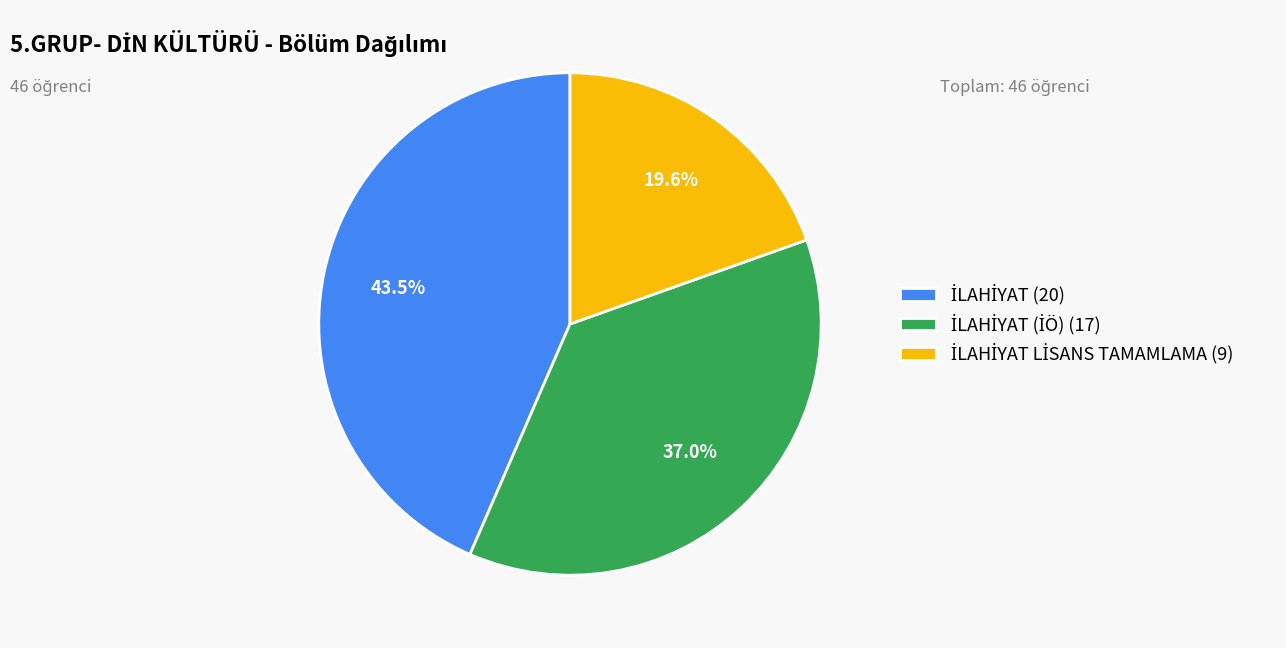

Does any single category account for the majority?

No